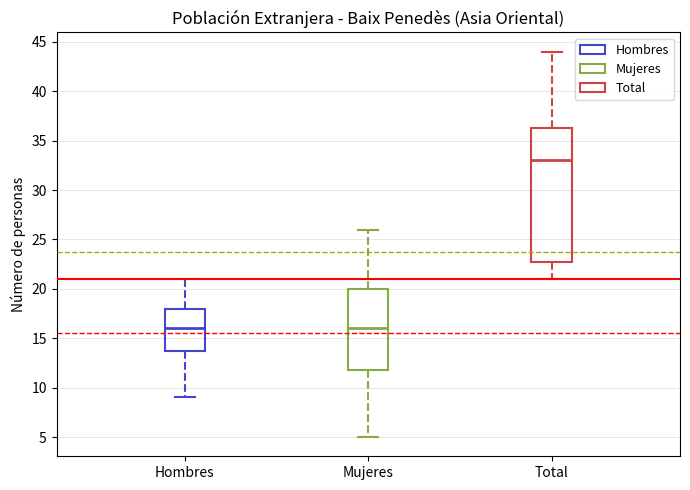

Which box is the tallest, from its lower edge to its upper edge?

Total